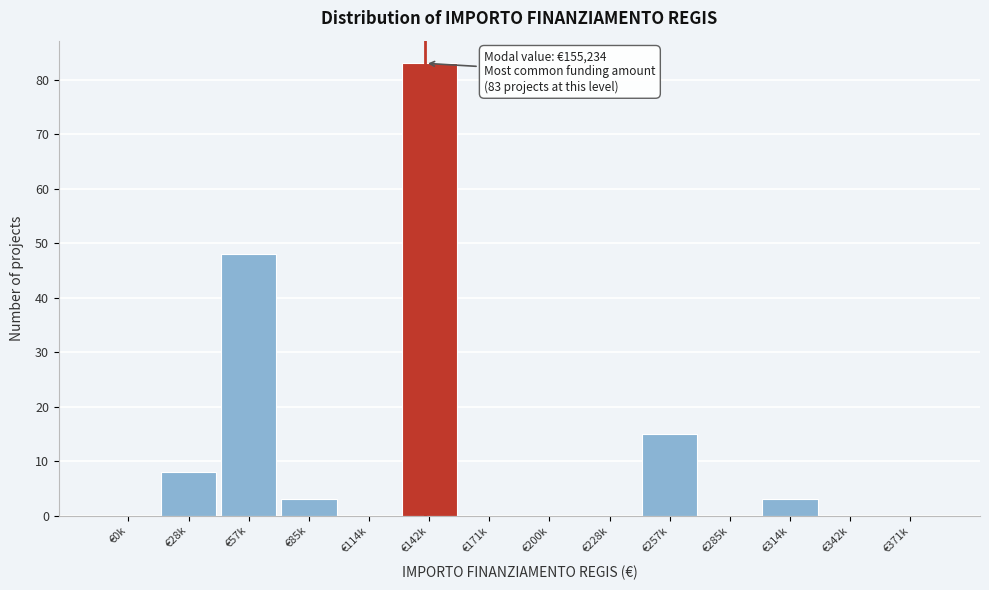

Reading left to right, what are all the values shown in this chart?

€0k=0	€28k=8	€57k=48	€85k=3	€114k=0	€142k=83	€171k=0	€200k=0	€228k=0	€257k=15	€285k=0	€314k=3	€342k=0	€371k=0